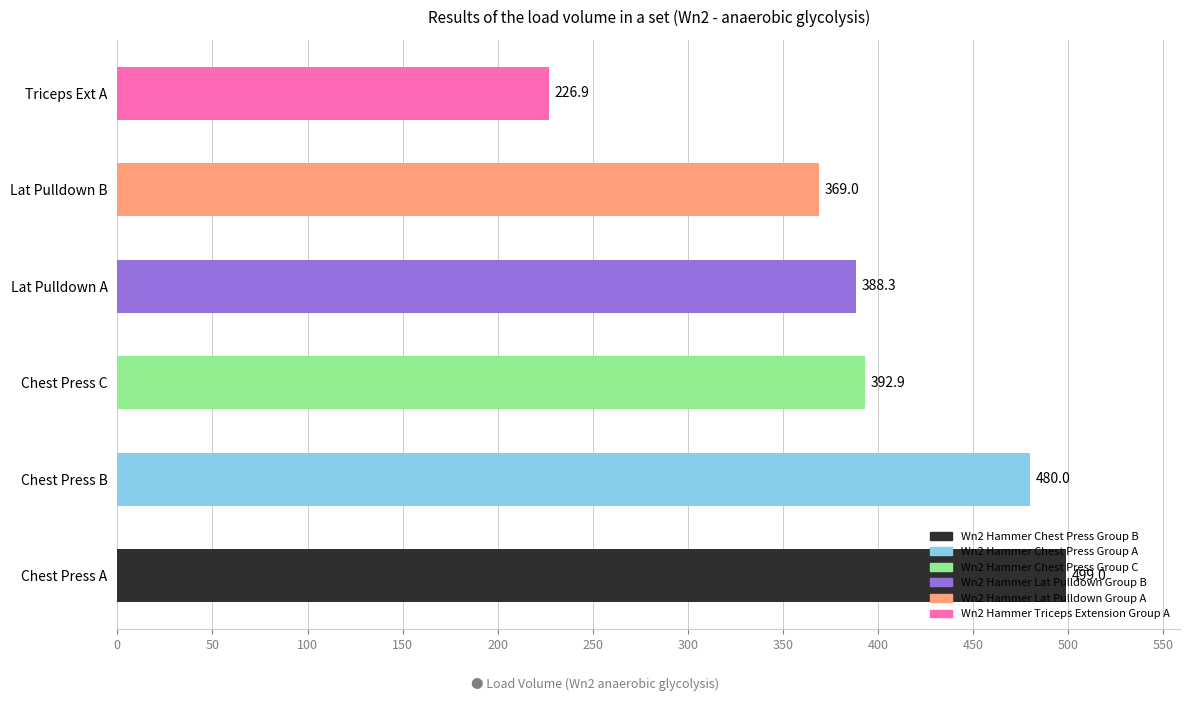

The chart shows a value of 369.0 at Lat Pulldown B. True or false?

True